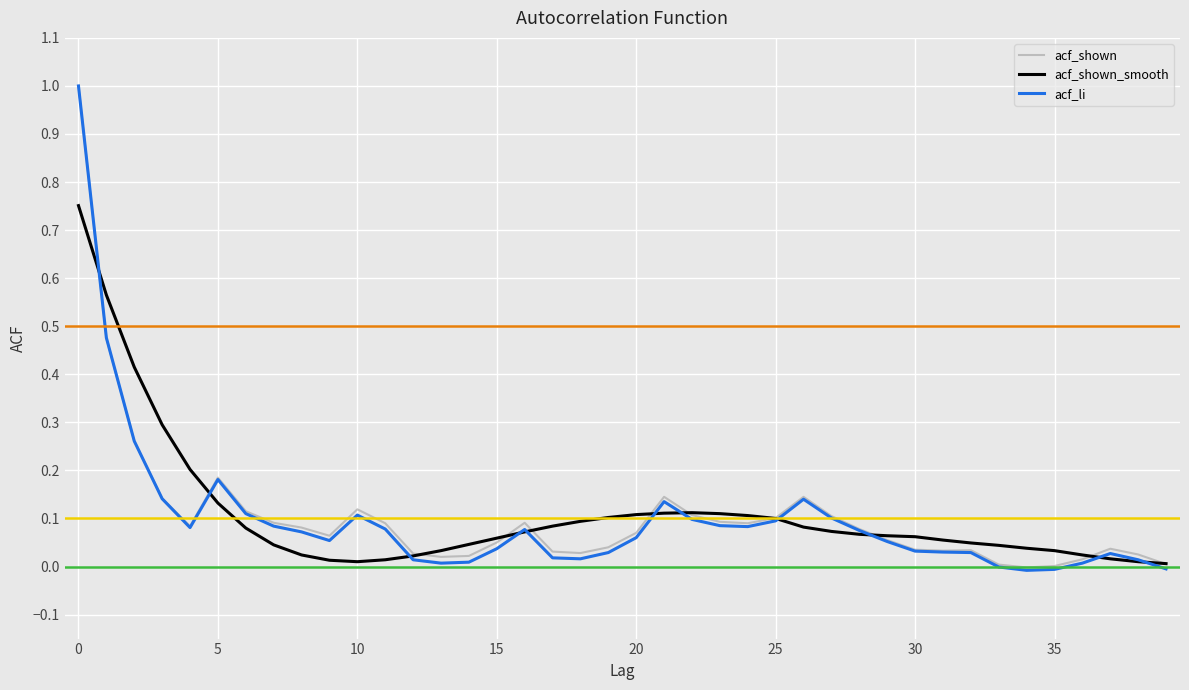

What is the greatest value displayed?

1.0